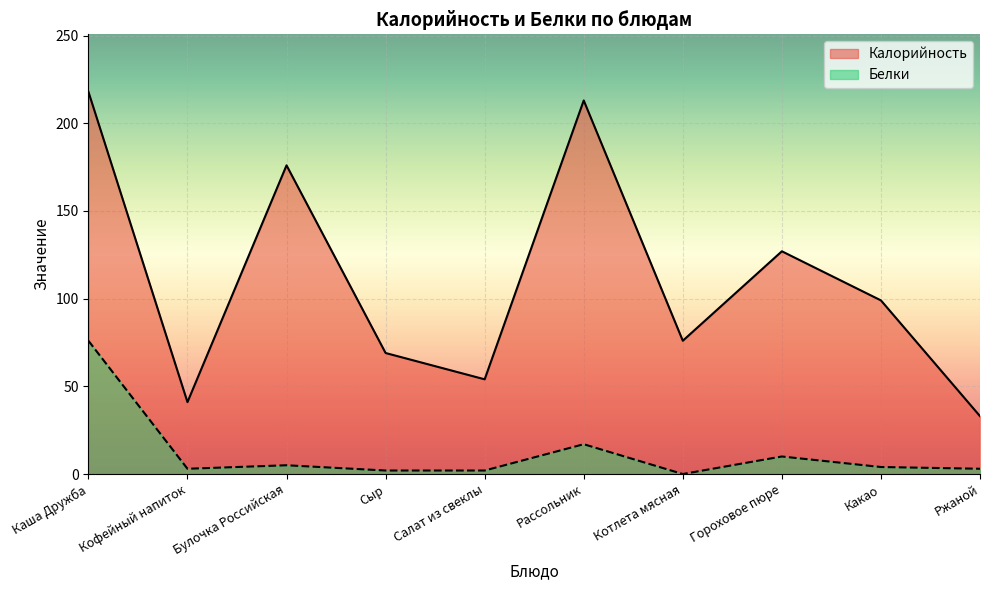

Which series has the largest range (max minus min)?

Калорийность